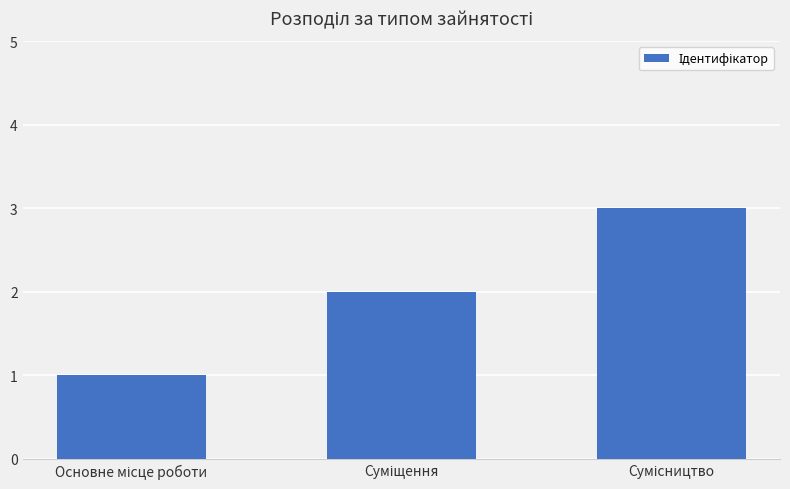

How many data points does each series have?

3